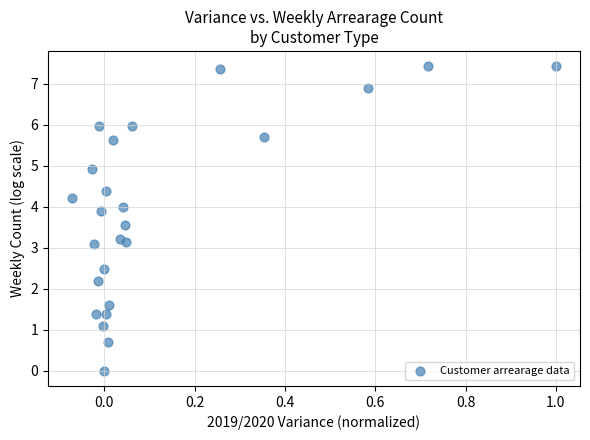

What is the range of Y values (max minus min)?

7.4